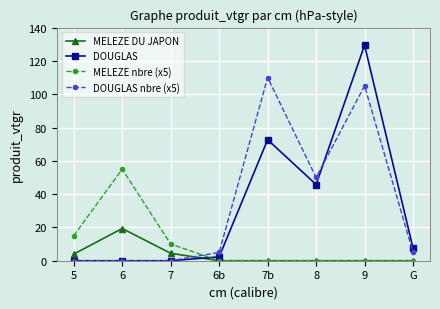

True or false: MELEZE DU JAPON has a value of 9.7 at 6b.

False